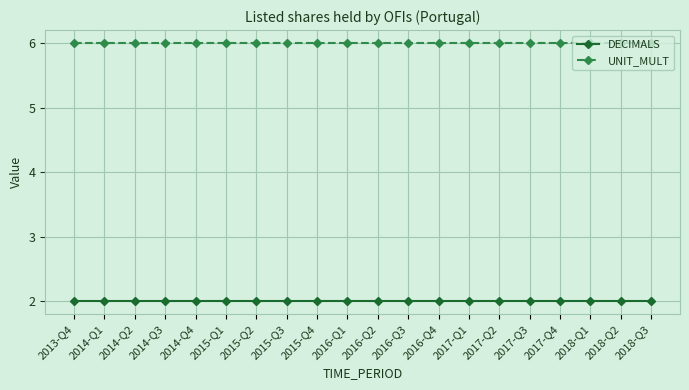

What is the spread (max minus min) of values at 2017-Q2?

4